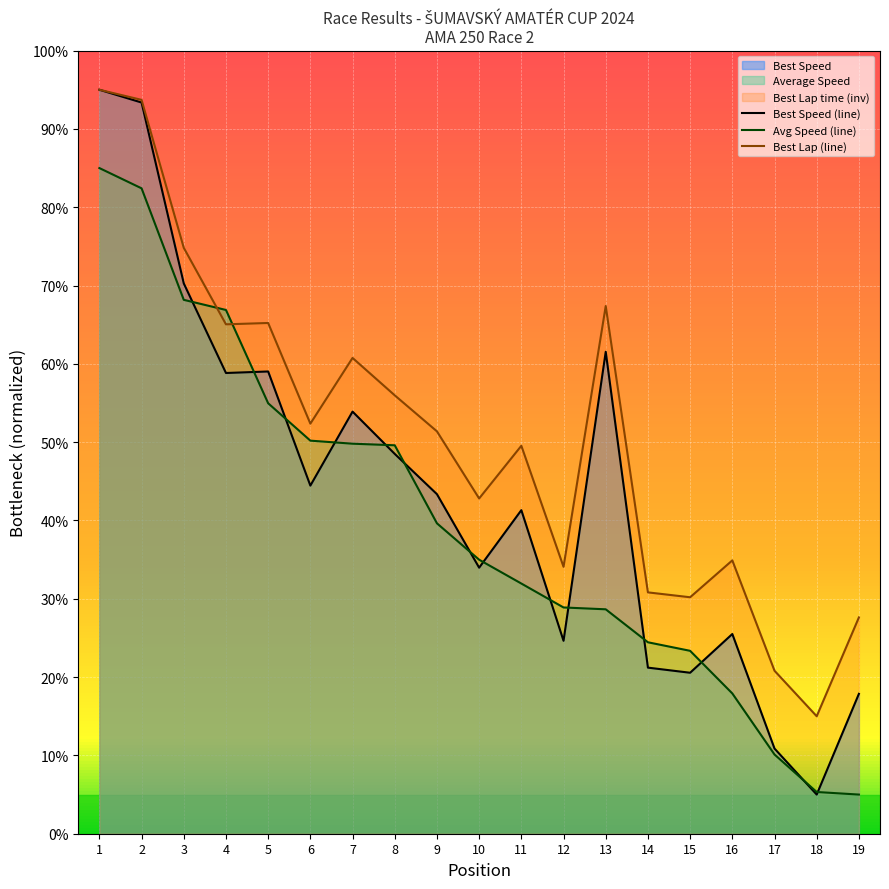

Which category has the lowest value in the Best Lap time series?

18